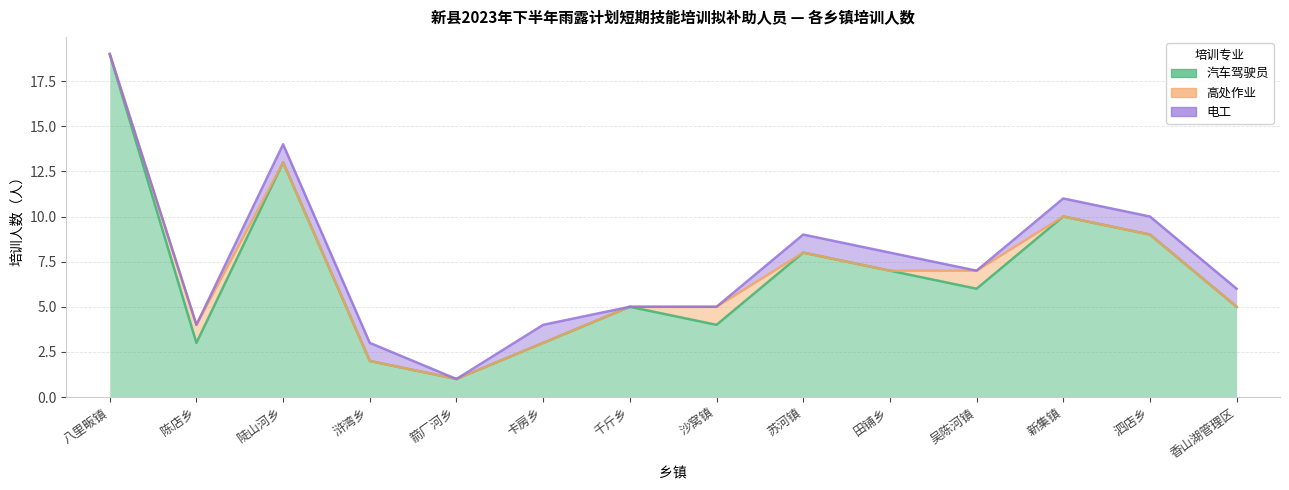

Where is 汽车驾驶员 nearest to the value 10?

新集镇